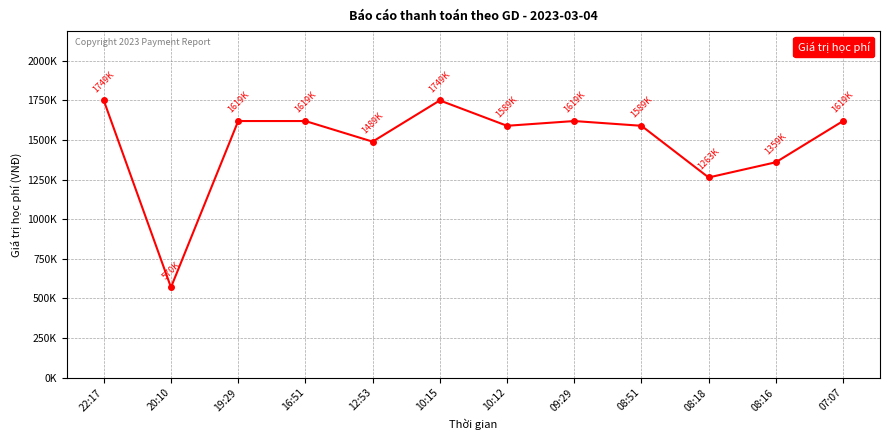

At which category does the data reach its first local valley?

20:10